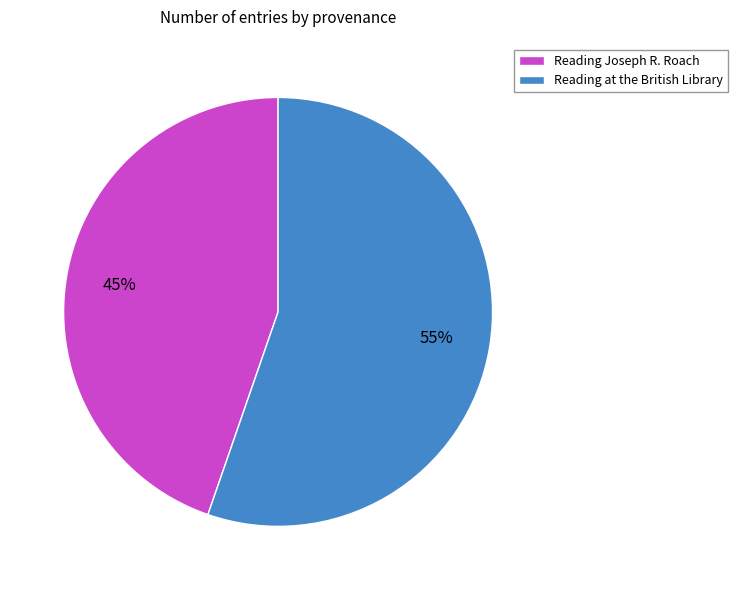

How many segments does this pie chart have?

2